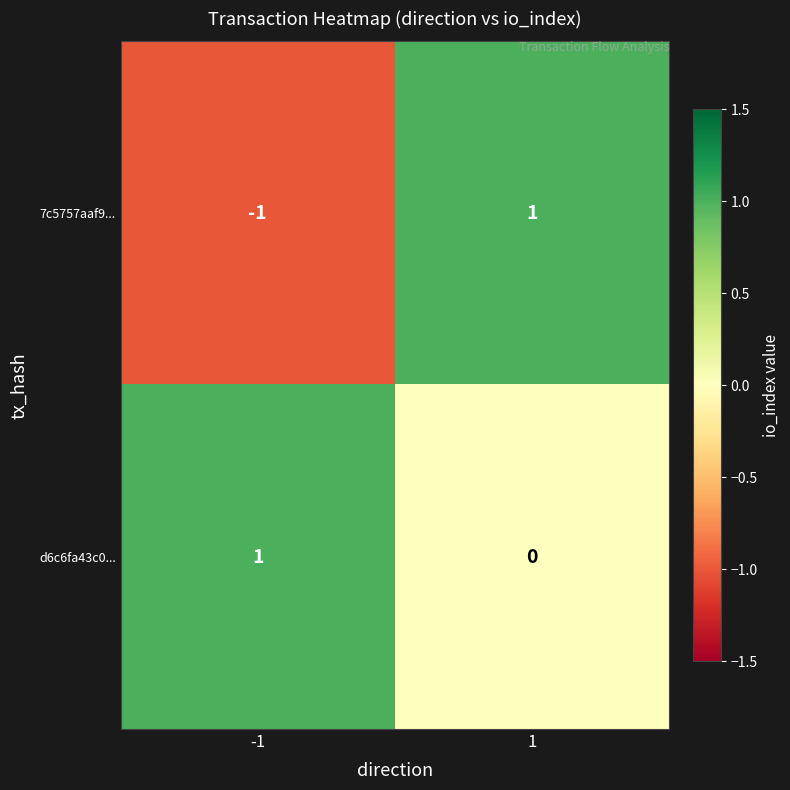

Rank the series at -1 from lowest to highest value.

7c5757aaf9..., d6c6fa43c0...